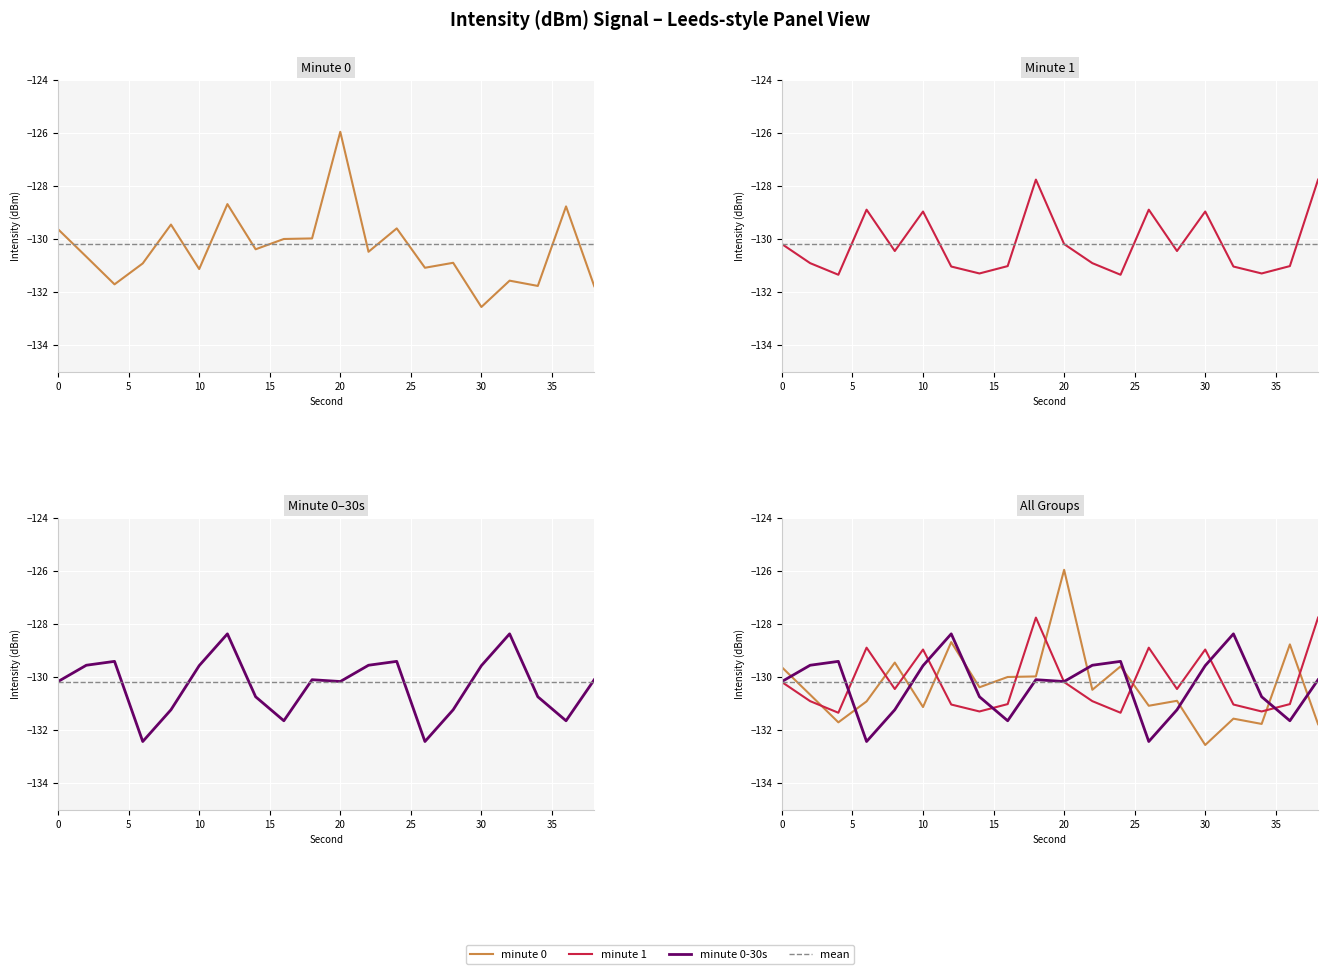

At how many categories does at least one series exceed -132?

20